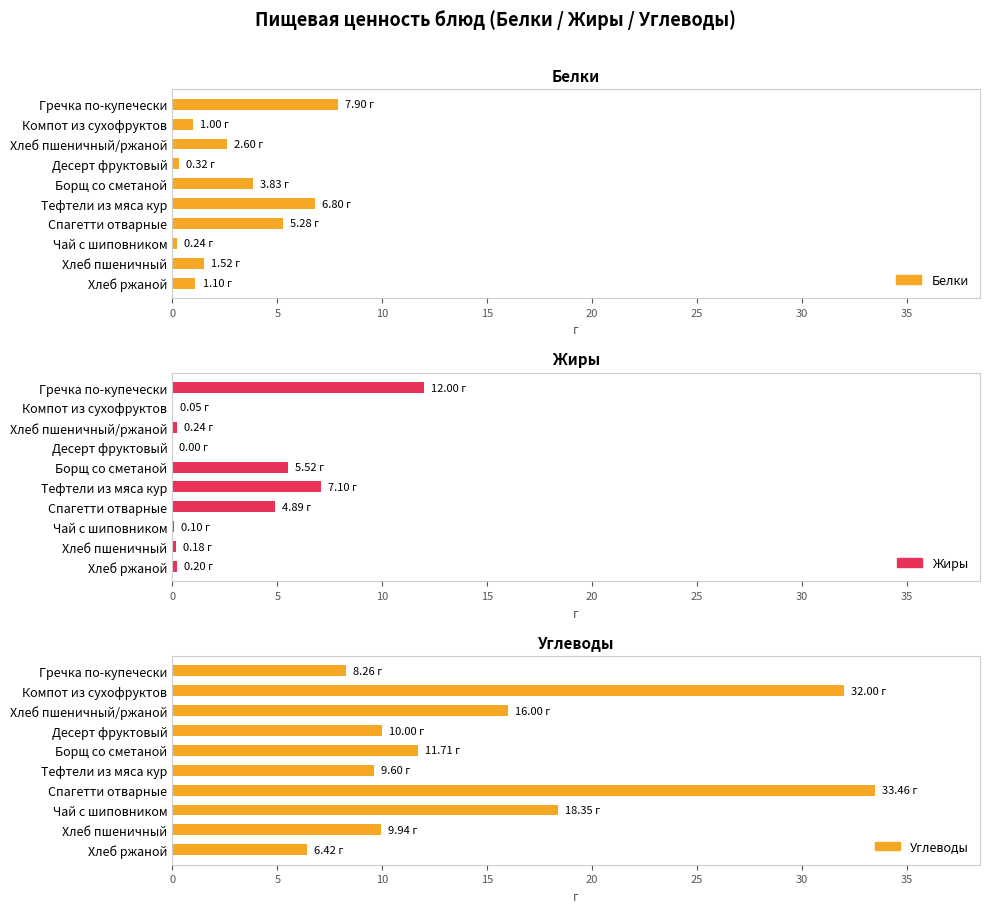

True or false: Жиры has a value of 0.0 at Десерт фруктовый.

True